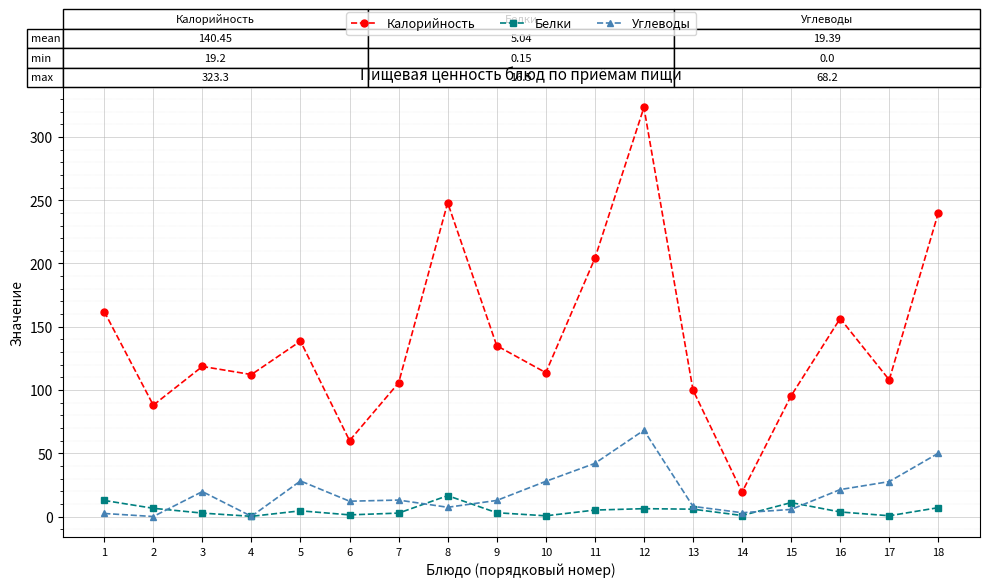

At which category is the sum across all series the highest?

12